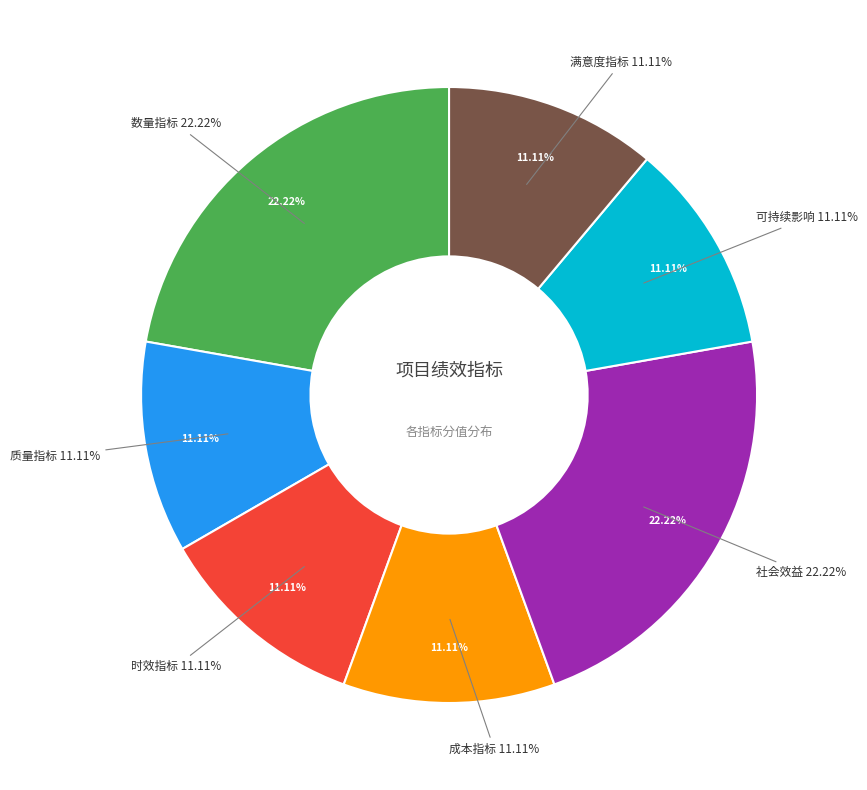

How many segments does this pie chart have?

7